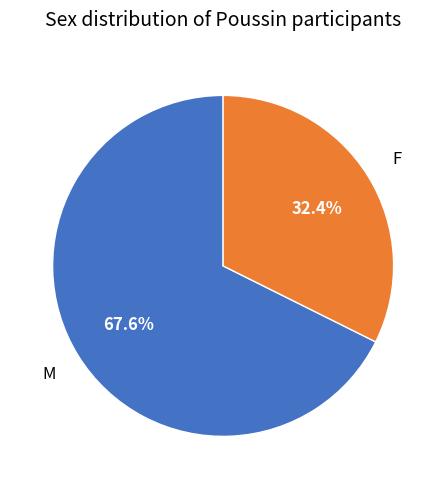

Is there any slice that represents more than half of the pie?

Yes